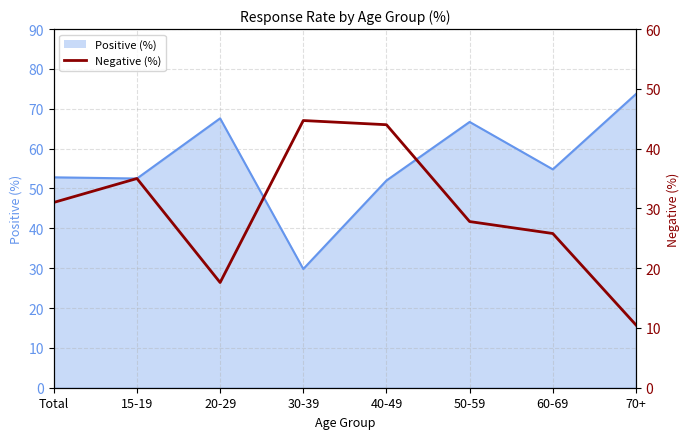

True or false: the data has more than 2 interior local peaks.

False